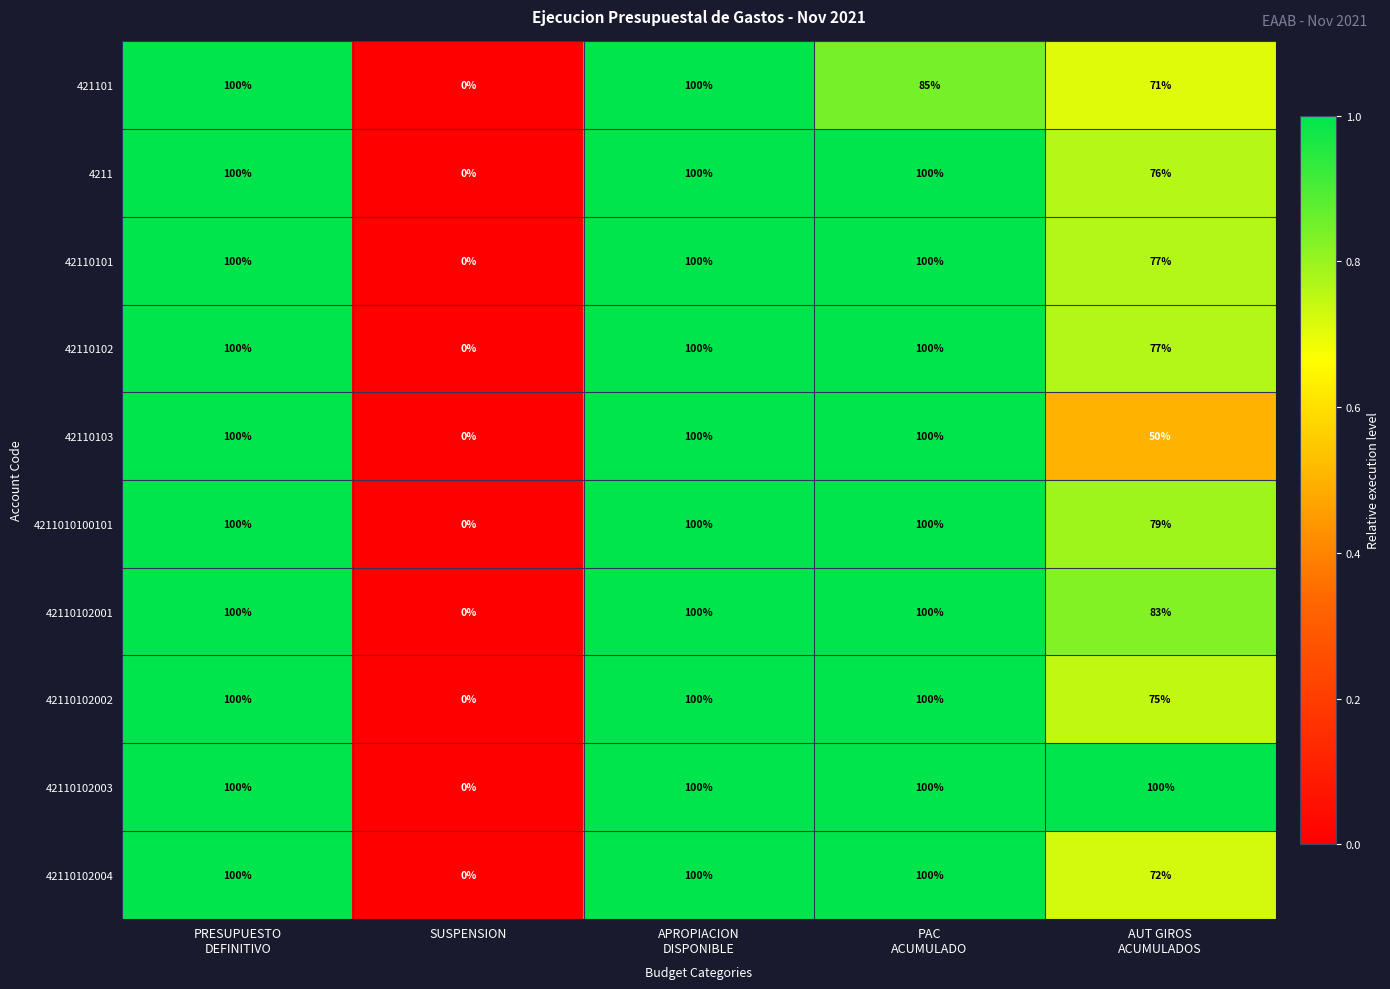

What is the sum of all 42110102 values?

377